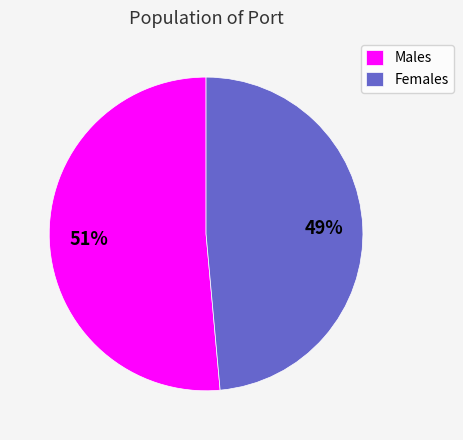

How many slices are in this pie chart?

2